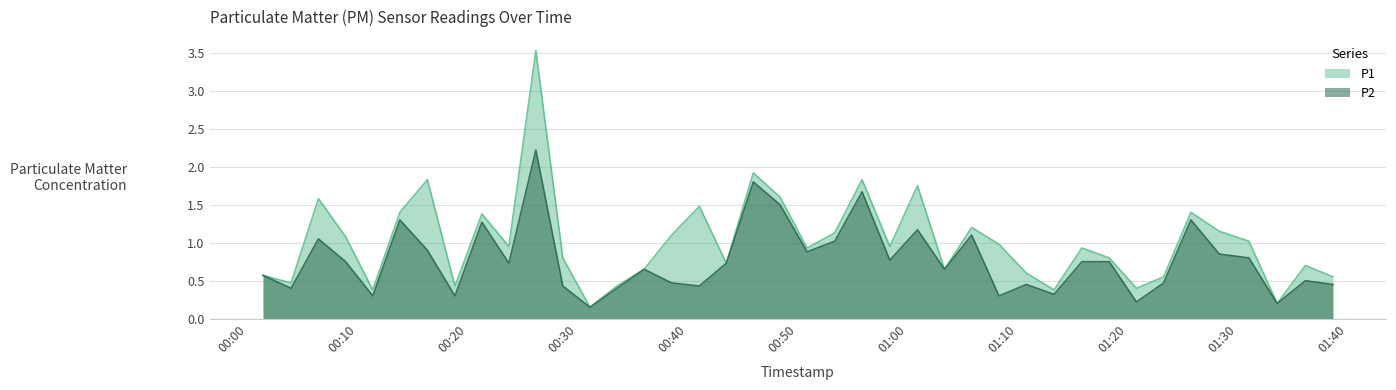

True or false: P1 and P2 cross at least once.

False